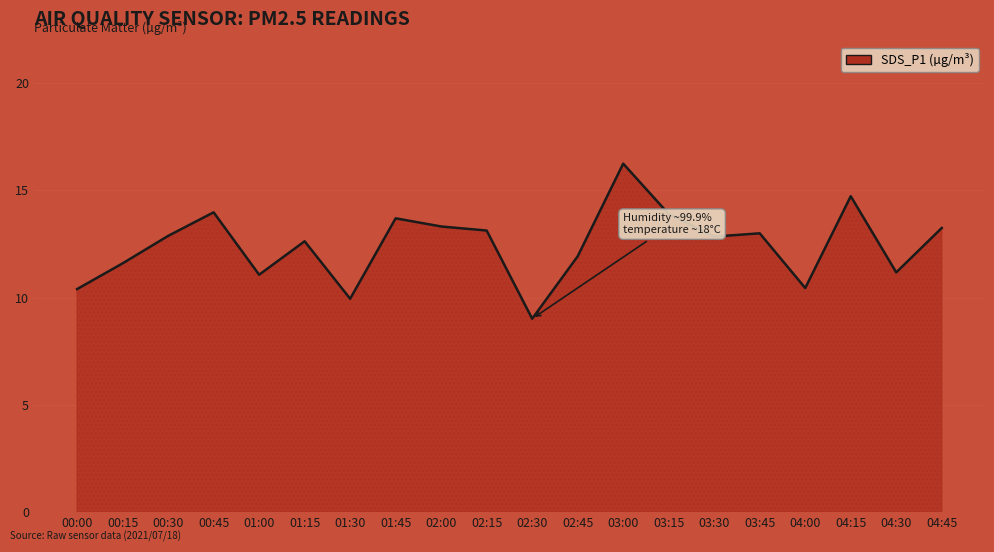

At which category does the chart reach its minimum across all series?

02:30